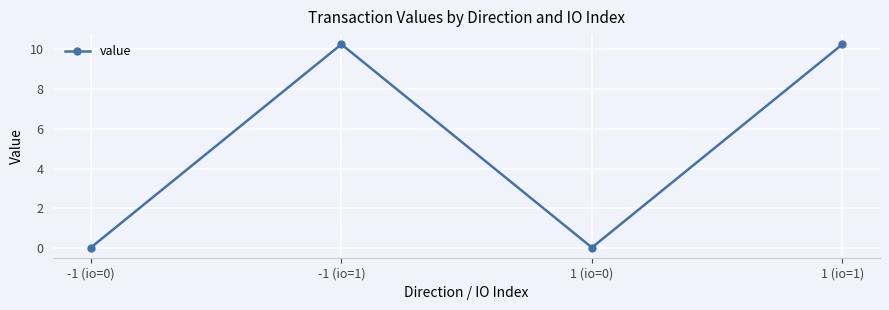

Count the number of categories in the chart.

4